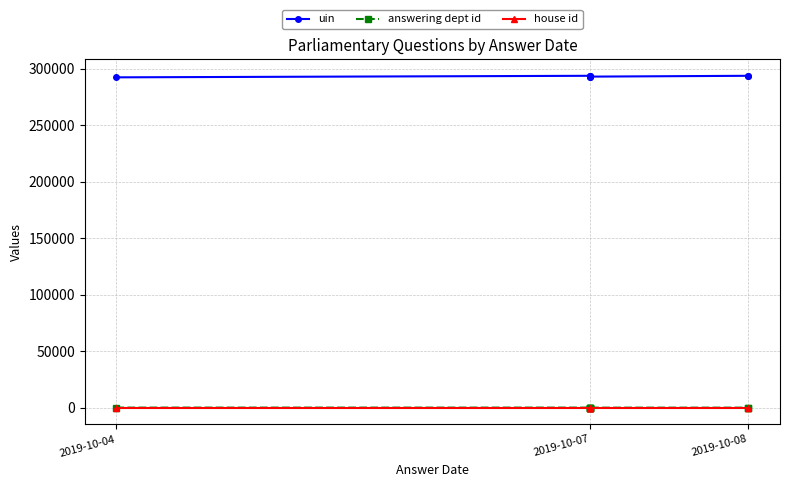

How many distinct data groups are displayed?

3